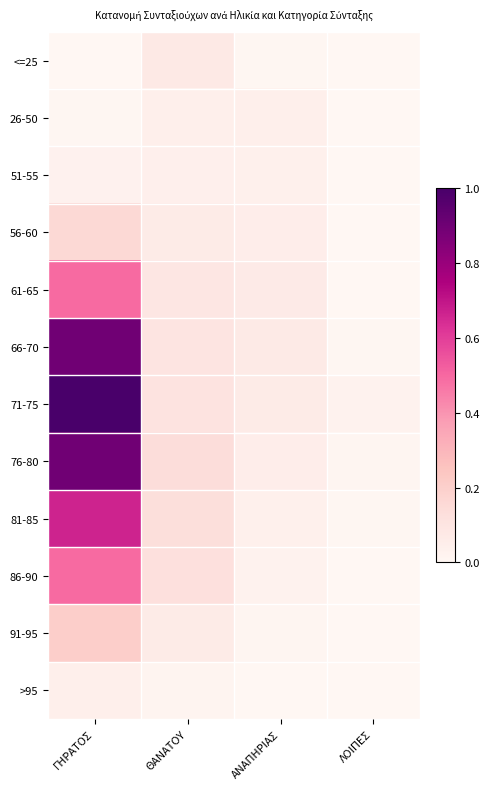

Which series has the largest total across all categories?

71-75